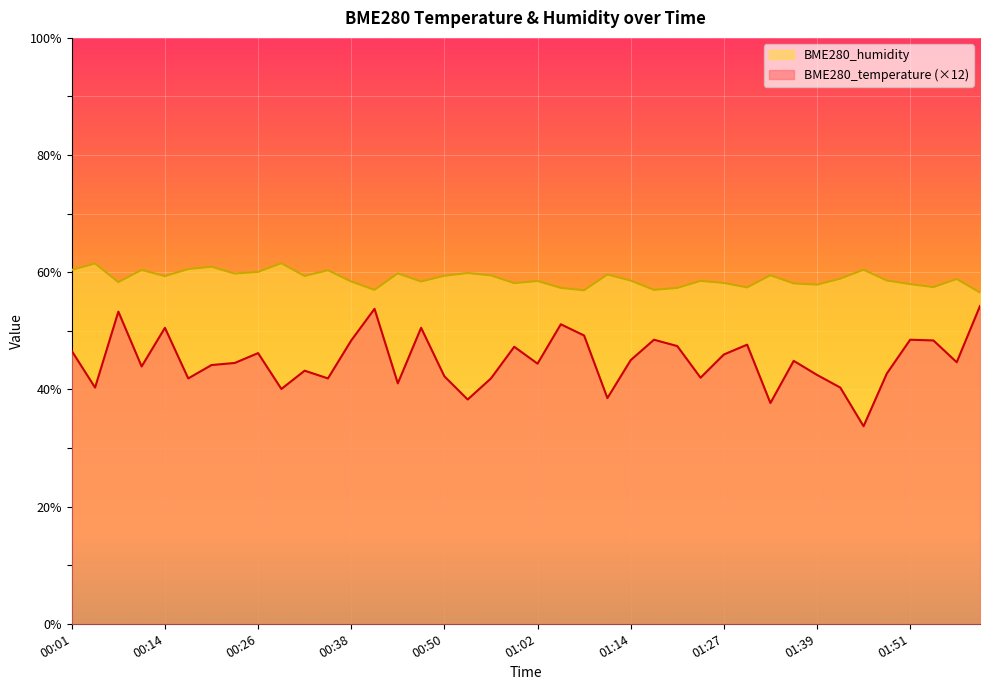

What is the label of the 28th point from the left?

01:23